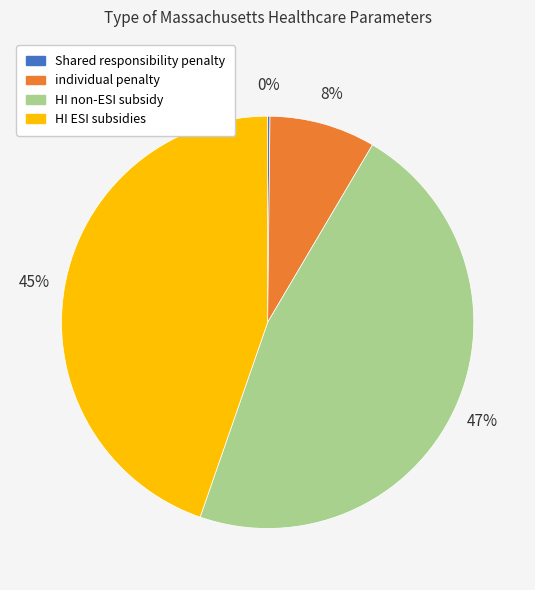

True or false: HI non-ESI subsidy accounts for 47% of the total.

True